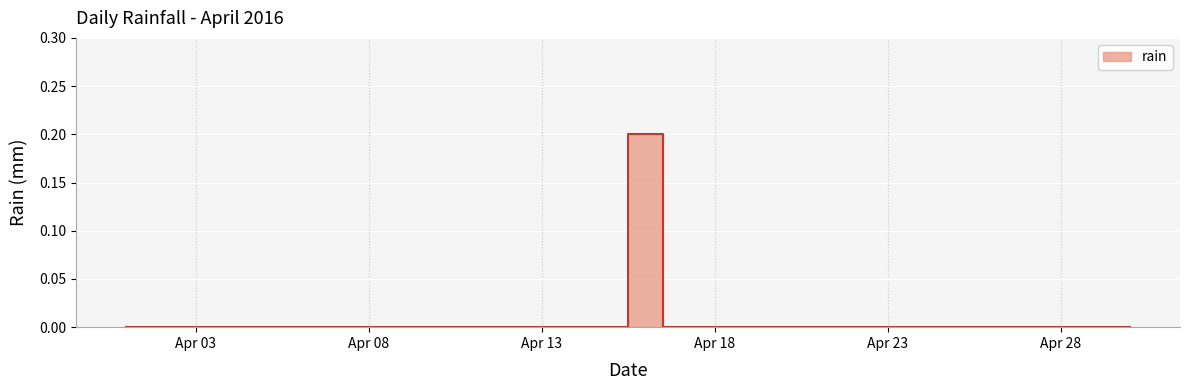

Reading left to right, transcribe all the data shown in this chart.

0.0	0.0	0.0	0.0	0.0	0.0	0.0	0.0	0.0	0.0	0.0	0.0	0.0	0.0	0.0	0.2	0.0	0.0	0.0	0.0	0.0	0.0	0.0	0.0	0.0	0.0	0.0	0.0	0.0	0.0